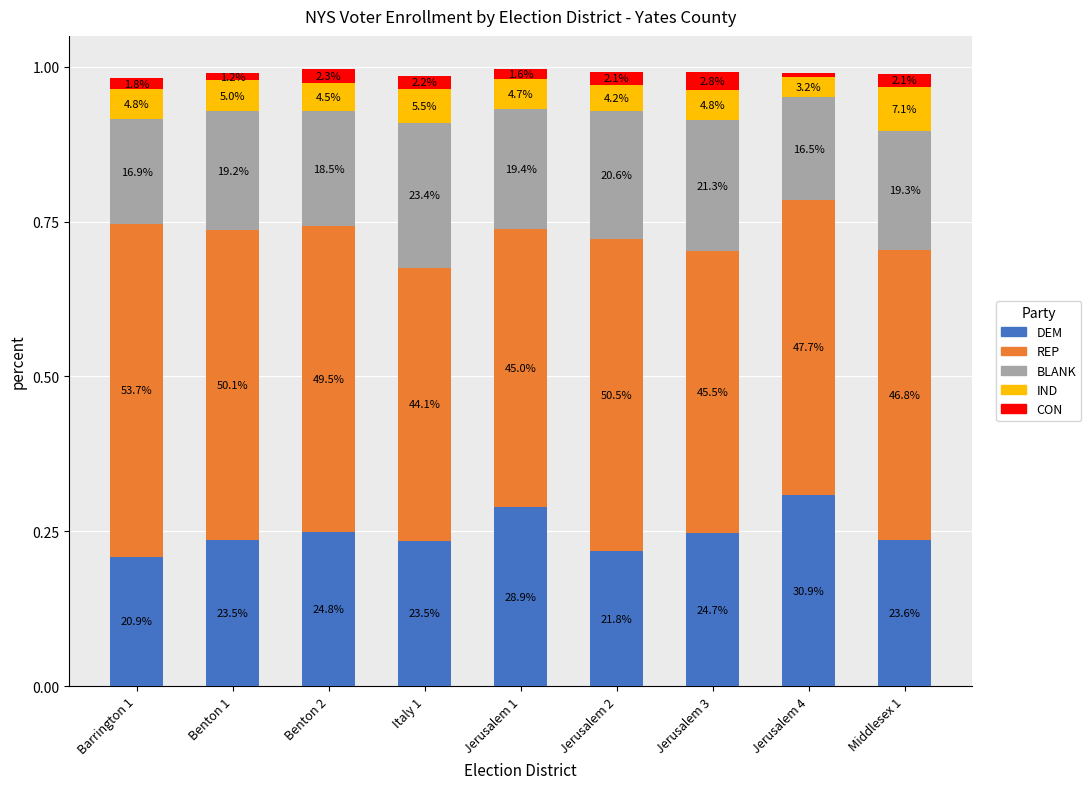

Is it true that DEM equals 0.1 at Jerusalem 1?

False